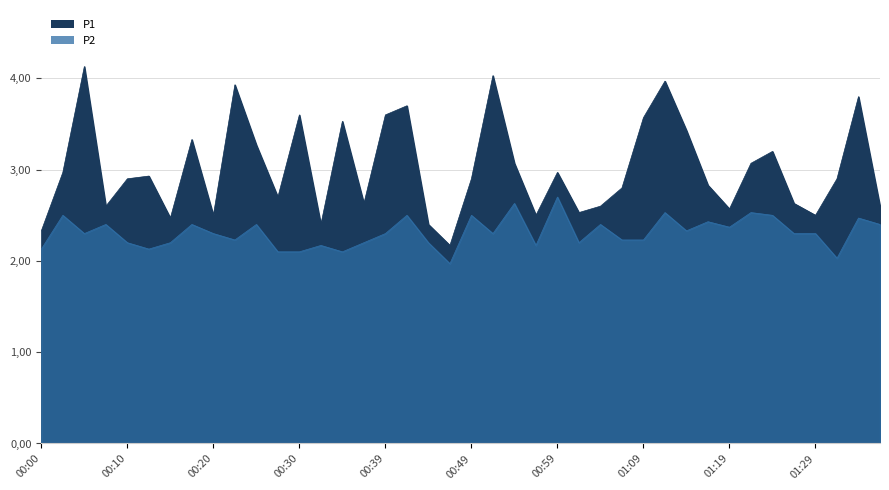

List the series in order of their overall mean, lowest first.

P2, P1